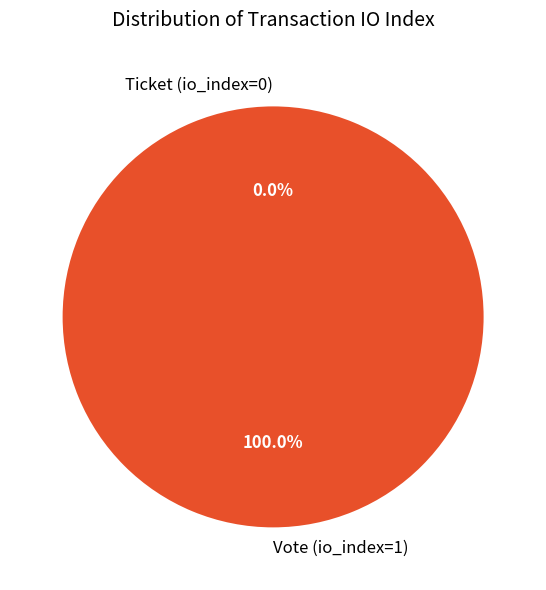

What is the smallest slice in the pie chart?

Ticket (io_index=0)